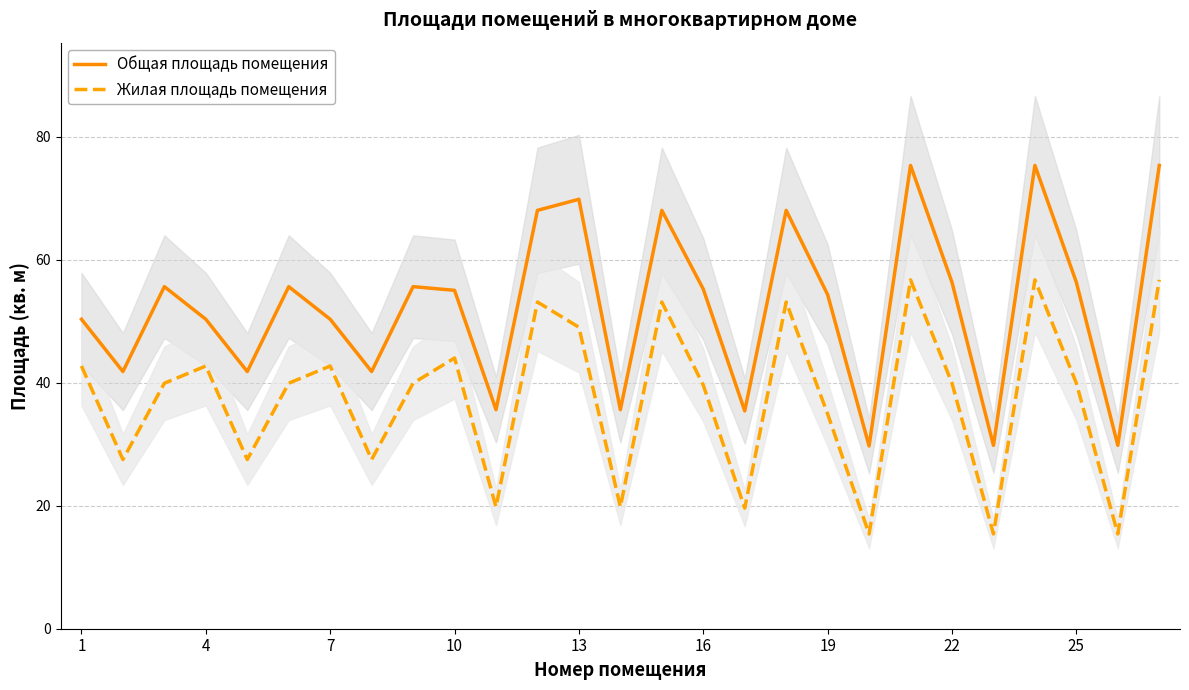

The Жилая площадь помещения series shows 49.0 at 13. True or false?

True